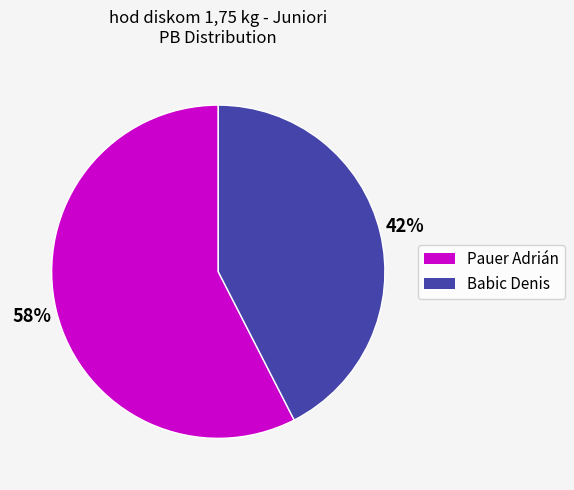

To the nearest percent, what is the average slice percentage?

50%